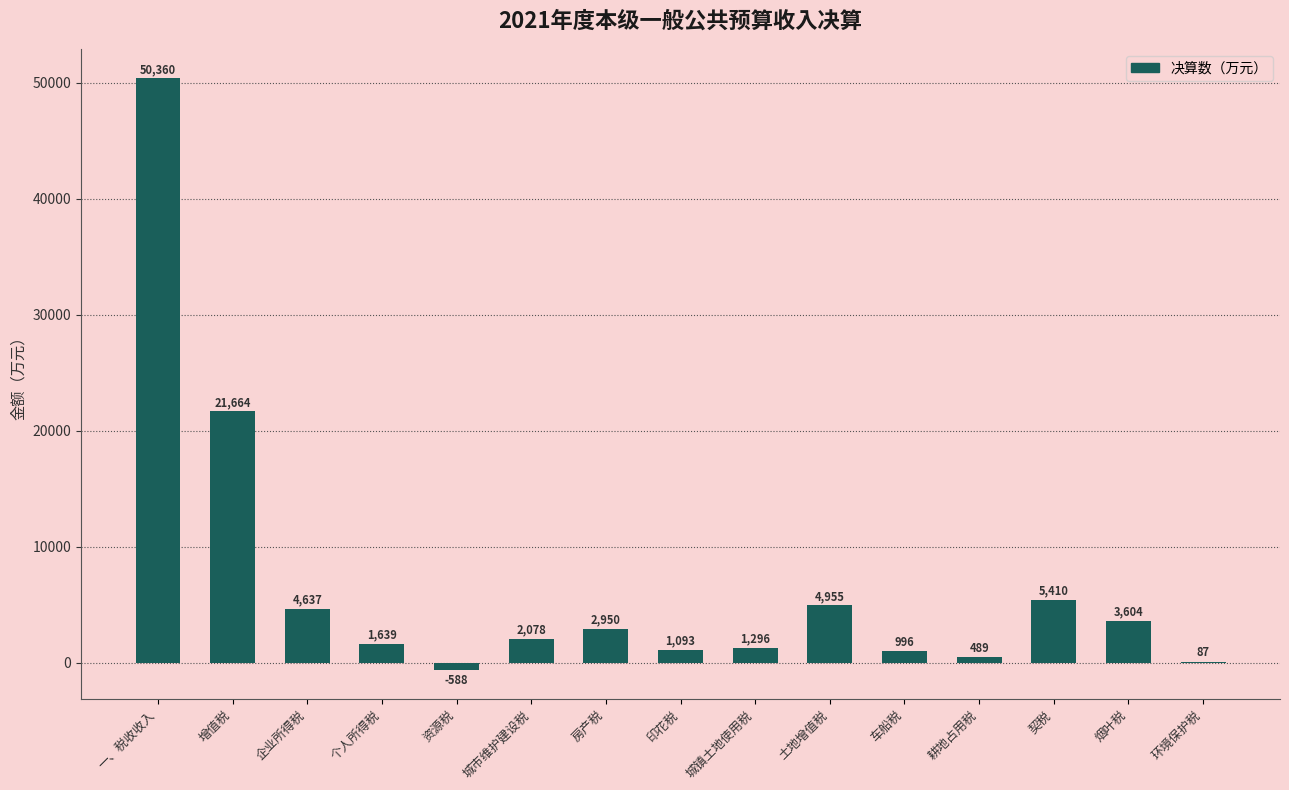

What is the change in value from 一、税收收入 to 契税?

-44950